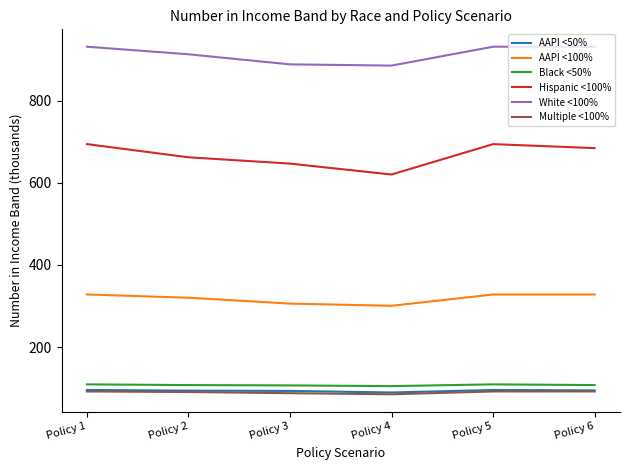

How many lines are shown in the chart?

6